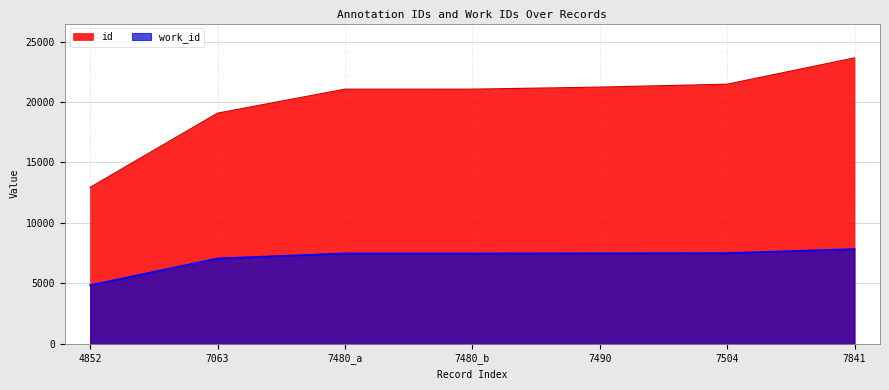

Which series changed the most between 7490 and 7504?

id